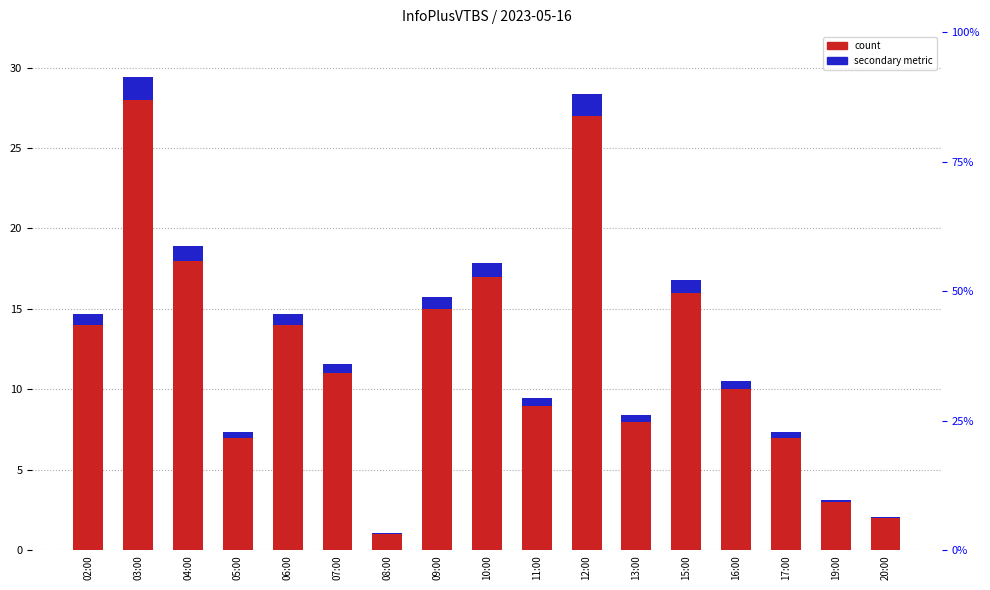

List the series in order of their peak value, lowest first.

secondary metric, col_3 count